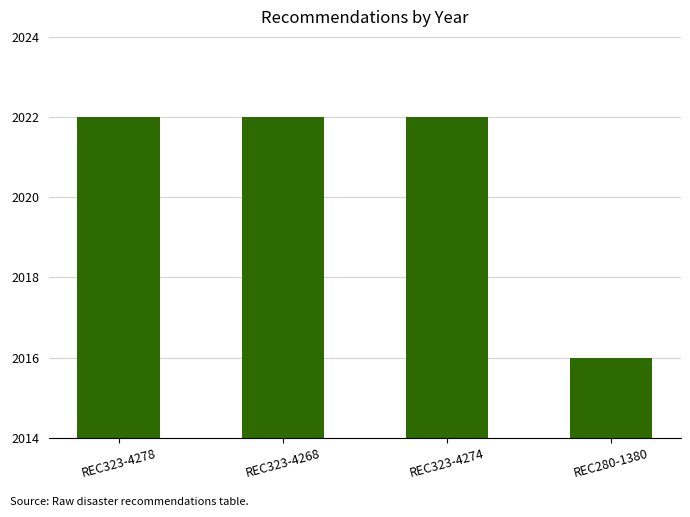

What is the change in value from REC323-4274 to REC280-1380?

-6